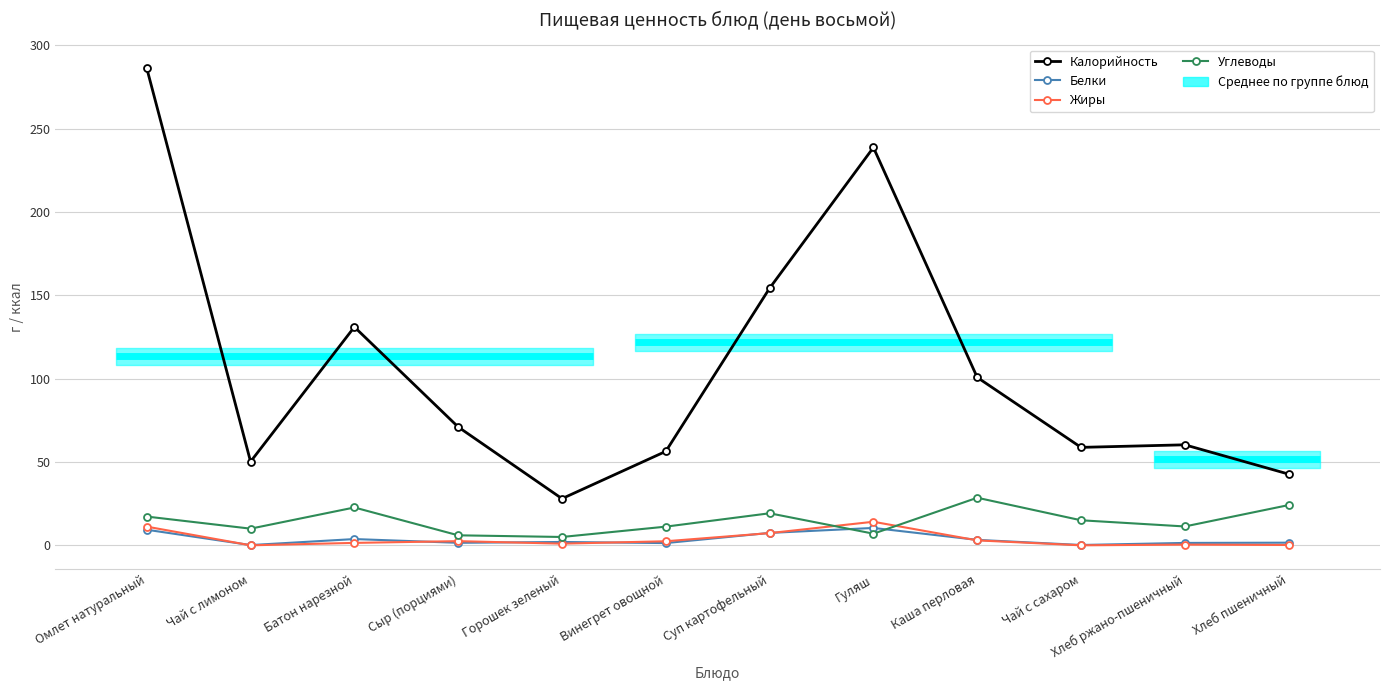

Which category has the lowest value in the Калорийность series?

Горошек зеленый